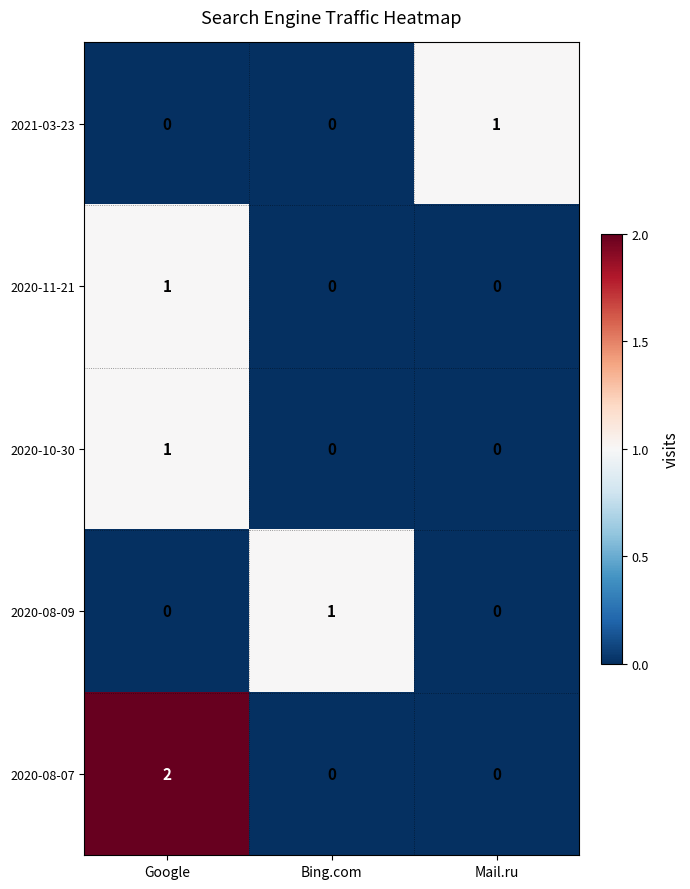

The value of 2020-08-09 at Google is 0. True or false?

True